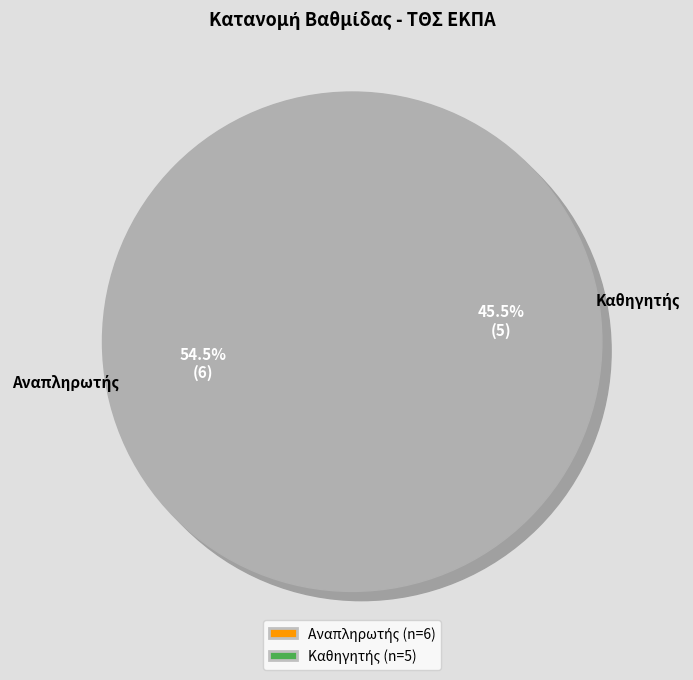

What is the total percentage of Αναπληρωτής and Καθηγητής?

100.0%